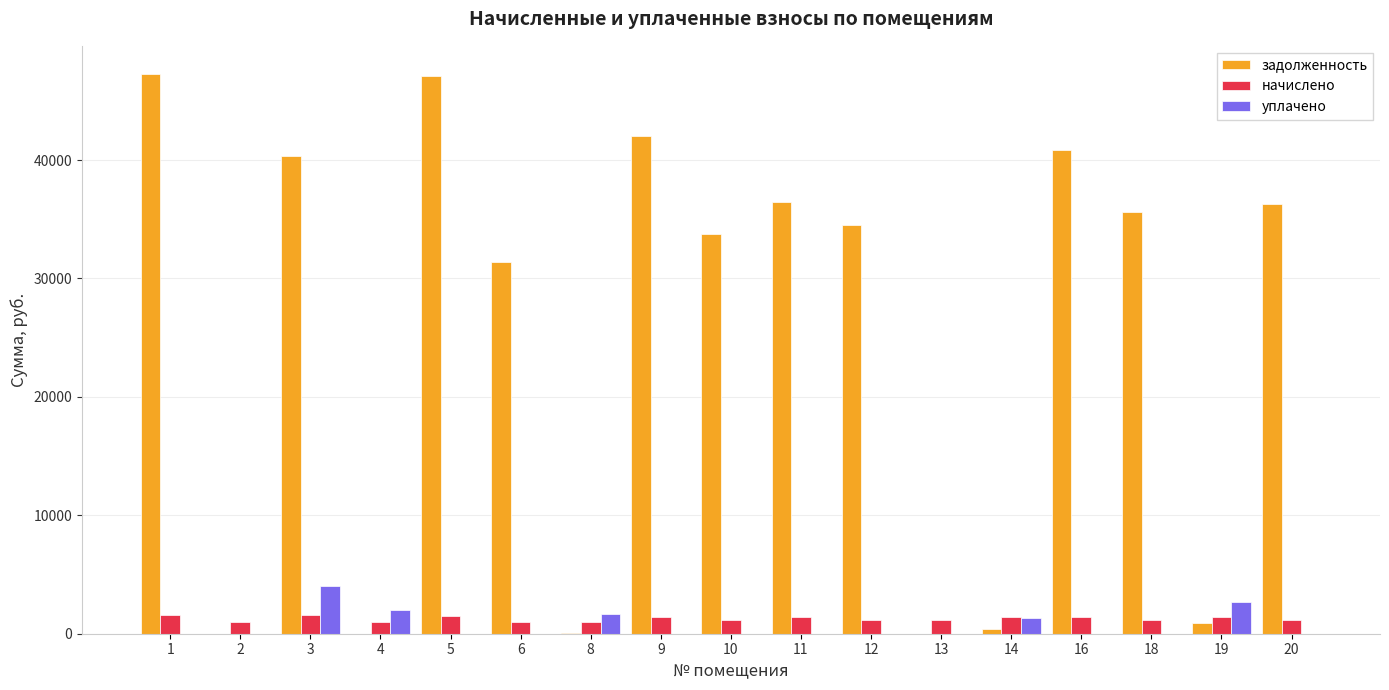

What is the sum of all начислено values?

21436.5